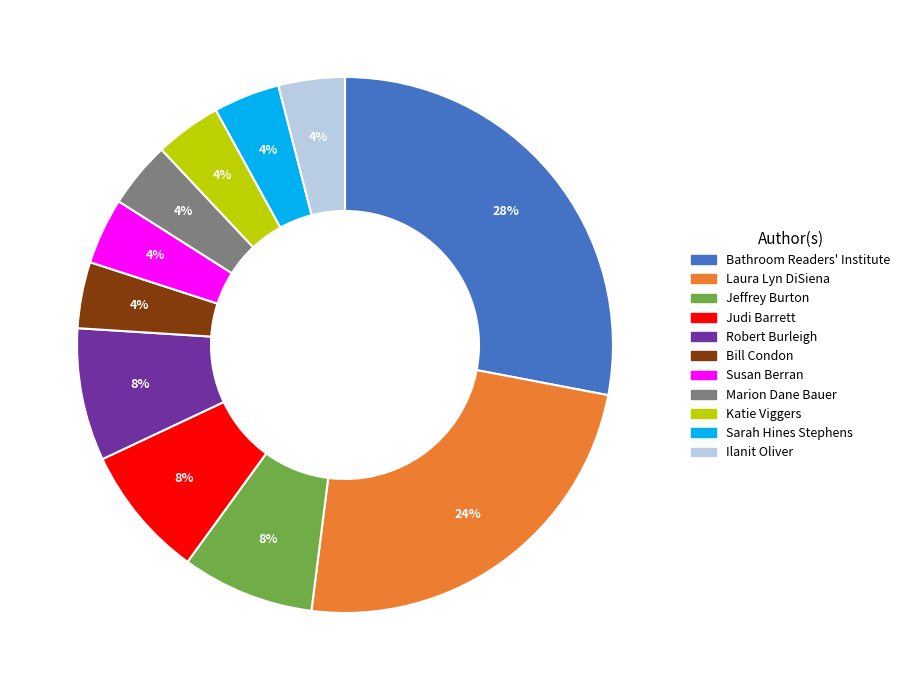

The Susan Berran slice represents 4% of the pie. True or false?

True